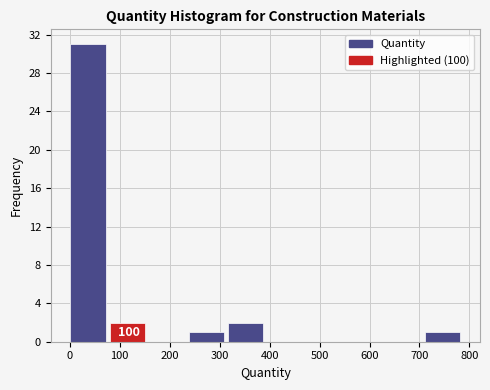

Which range on the x-axis has the tallest bar?

0 to 80